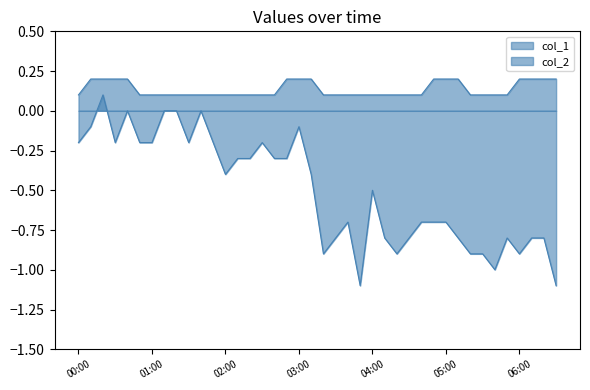

The col_1 series shows 0.1 at 03:50. True or false?

True